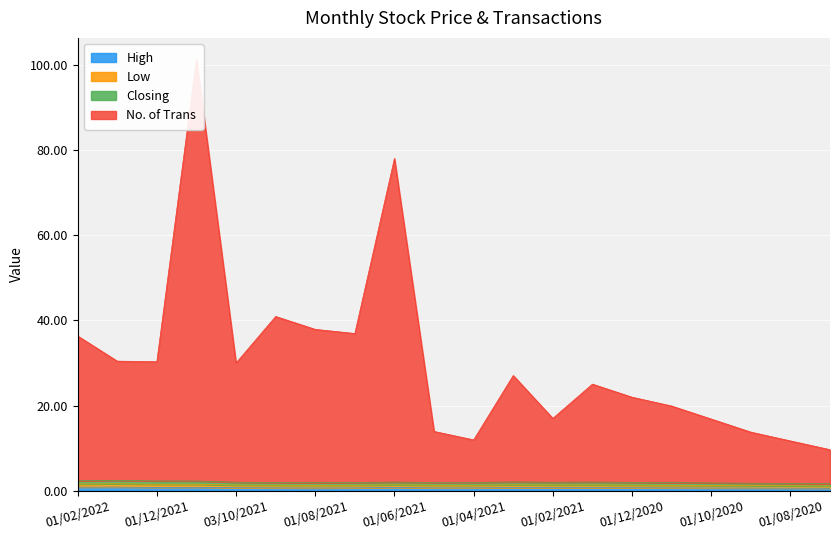

At which label is Low closest to 2?

03/10/2021